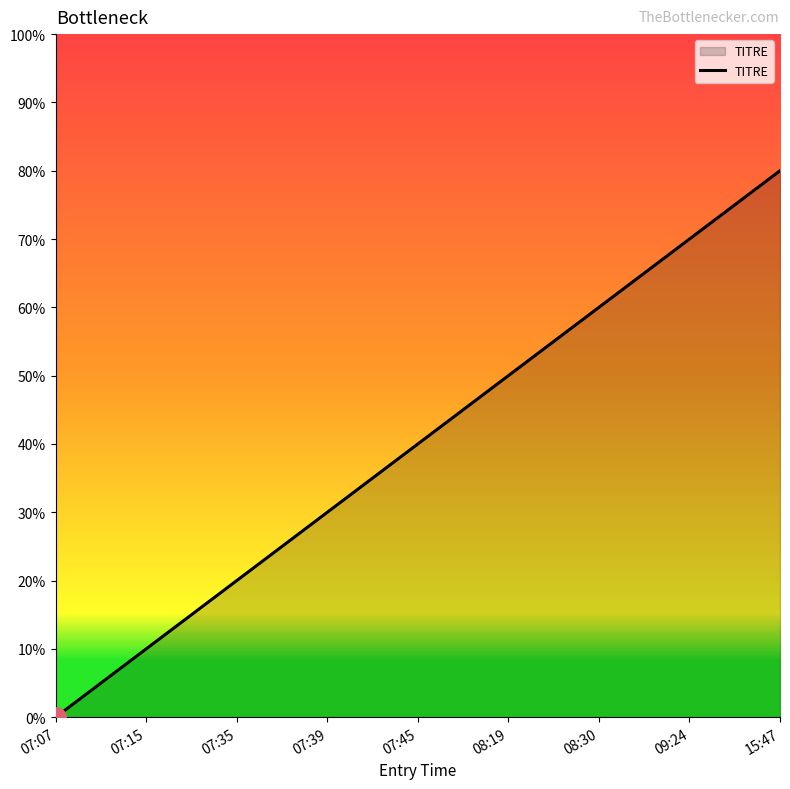

Between 08:19 and 07:07, which is larger?

08:19